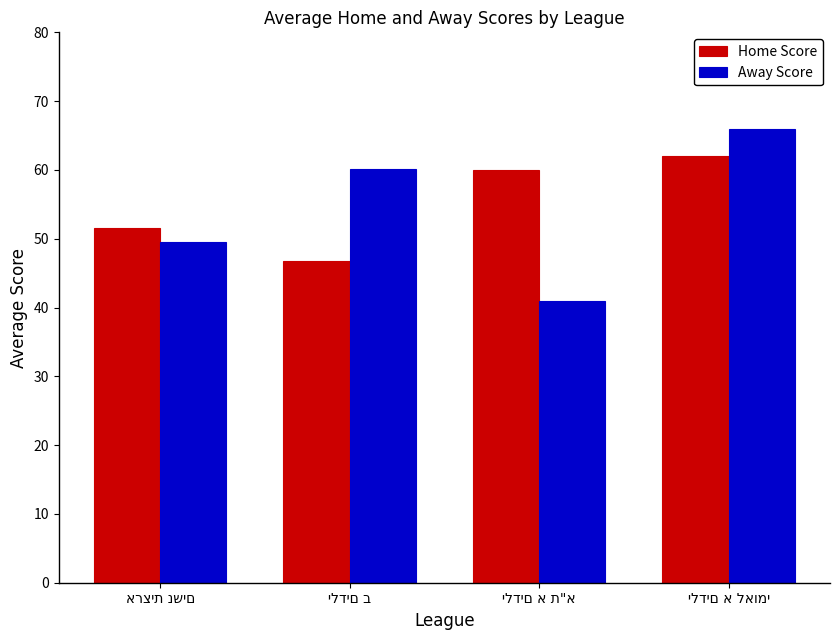

What is the minimum value shown in the chart?

41.0